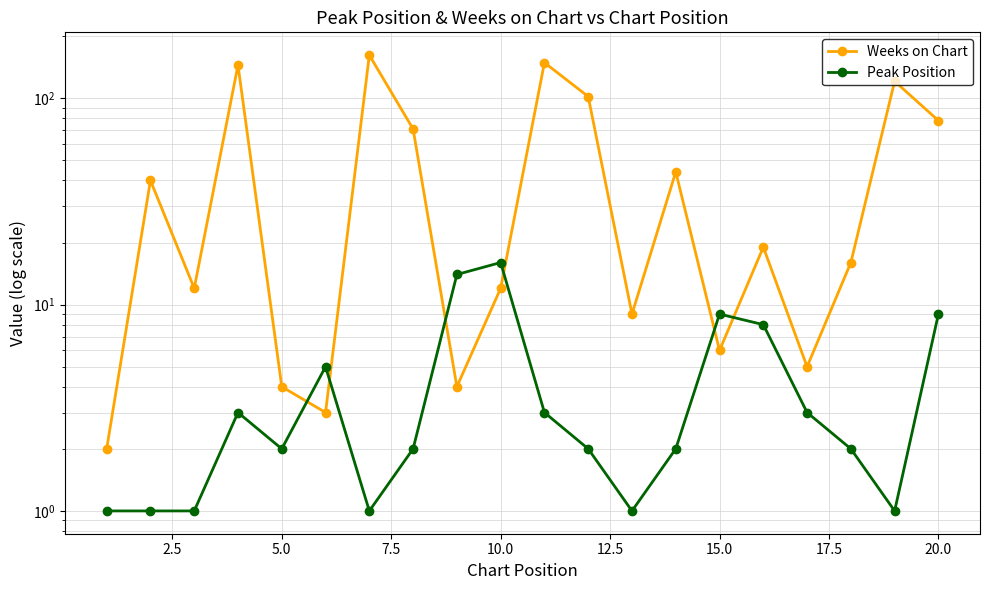

Rank the series by their maximum value, from highest to lowest.

Weeks on Chart, Peak Position